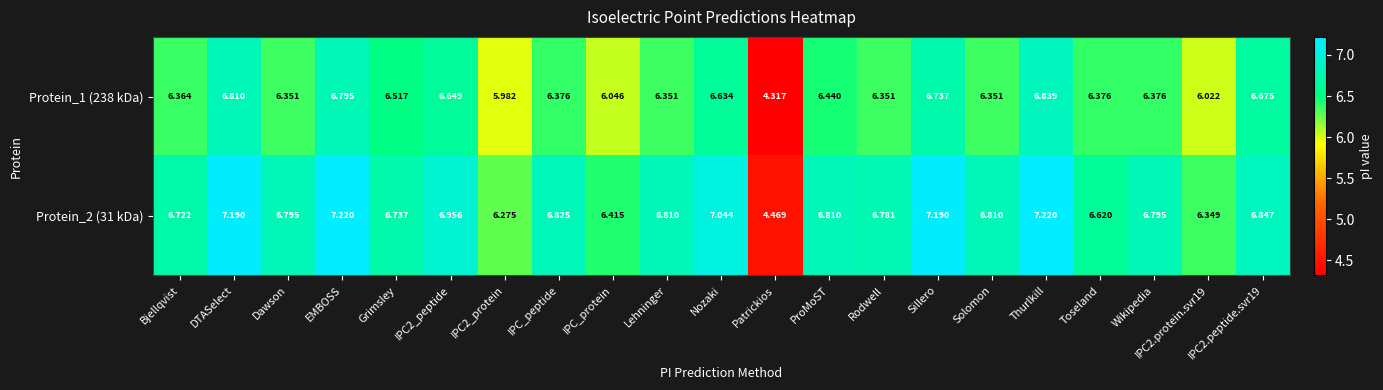

Which category has the lowest value across all series?

Patrickios